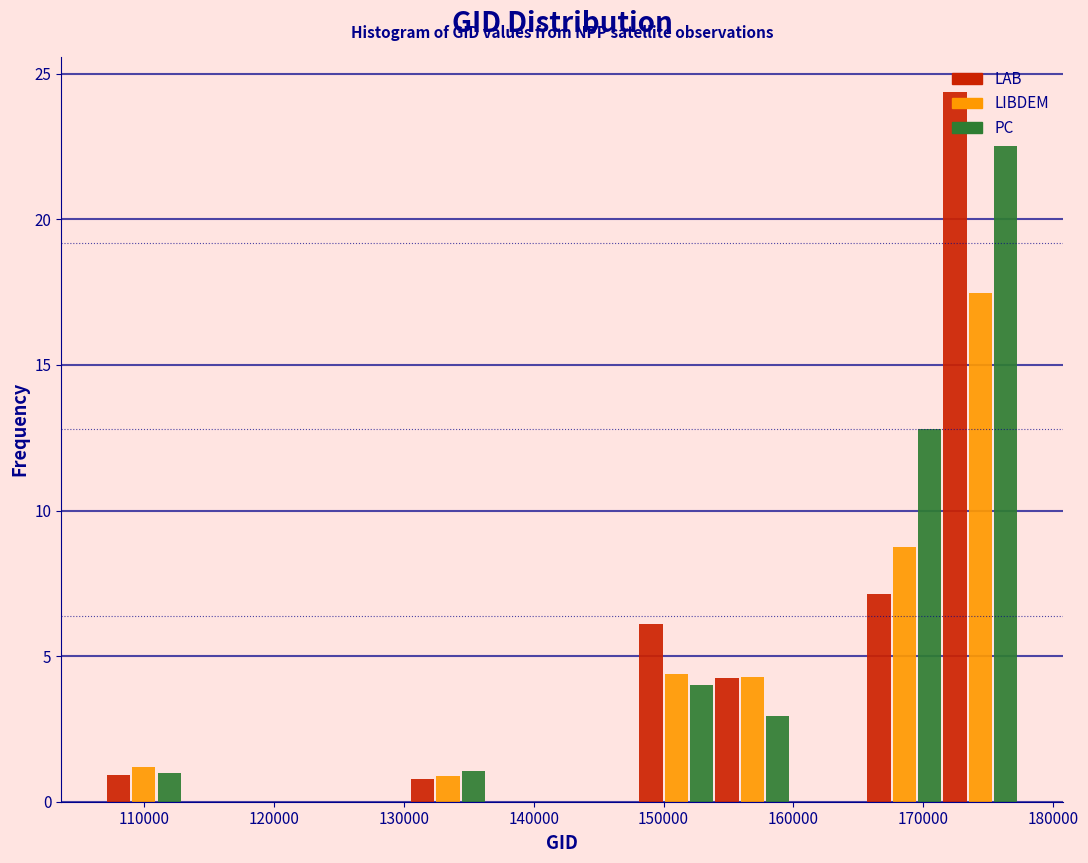

In the PC series, which range on the x-axis has the tallest bar?

171000 to 177000